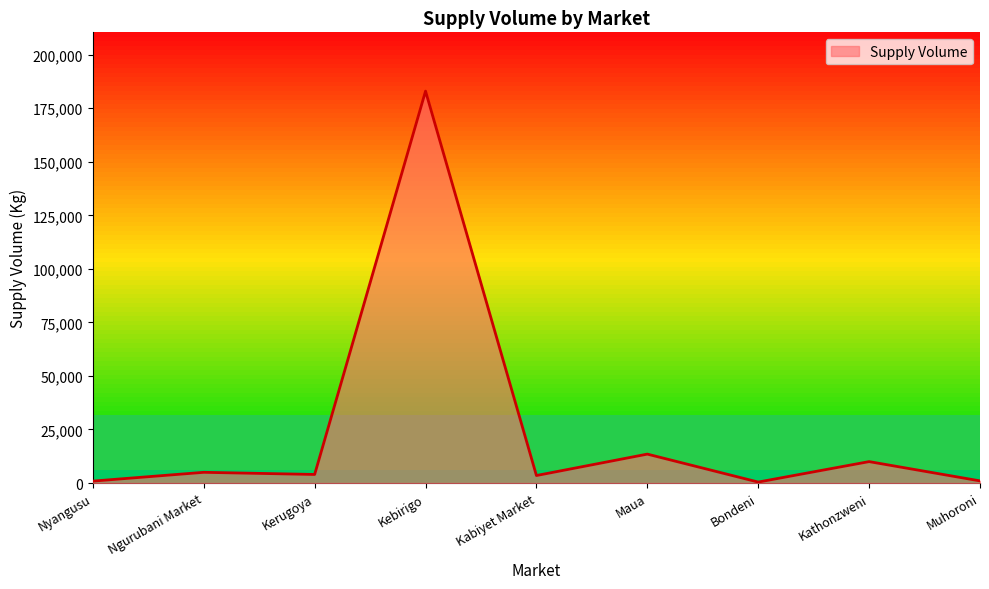

What is the smallest value displayed?

450